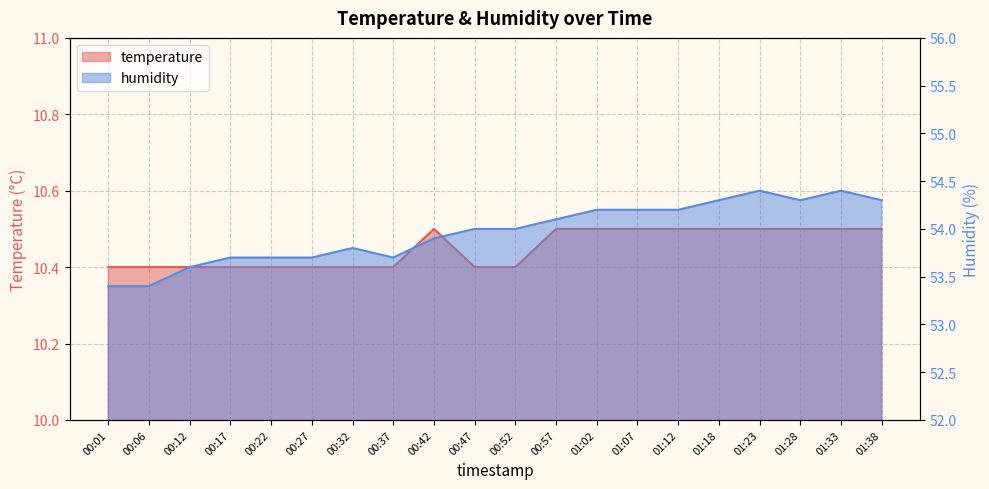

Which series has the widest spread of values?

humidity